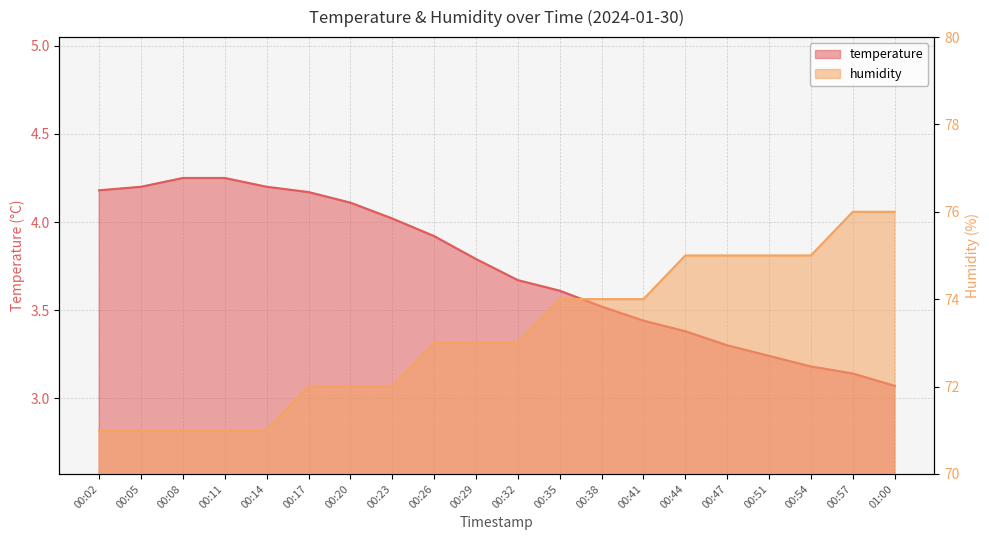

What position from the left is 00:51?

17